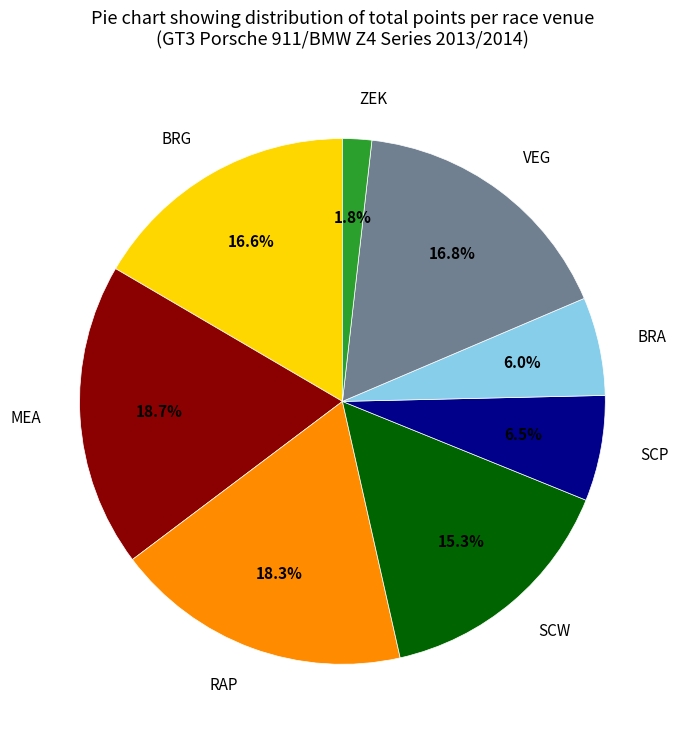

What portion of the pie excludes BRA?

94.0%